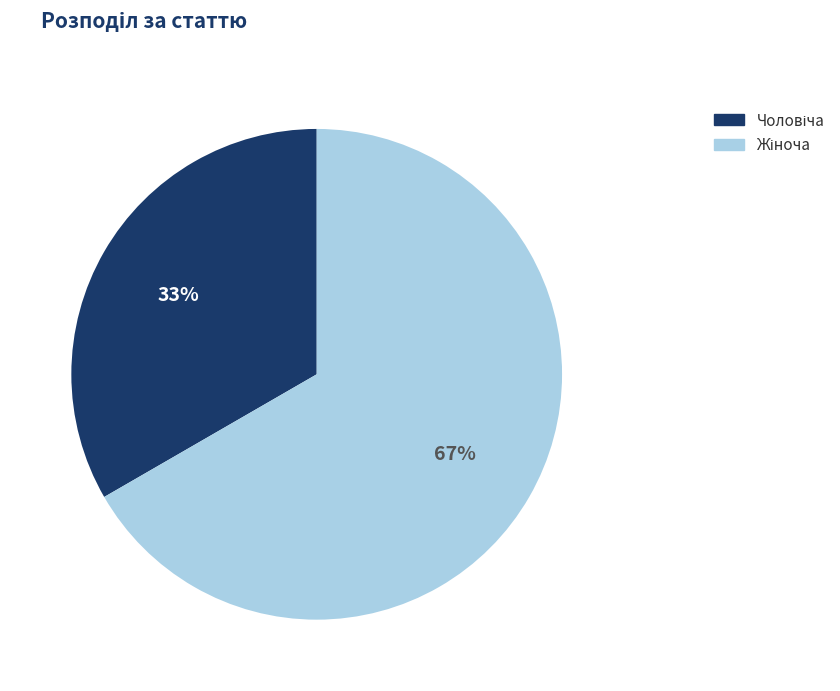

To the nearest percent, what is the average slice percentage?

50%